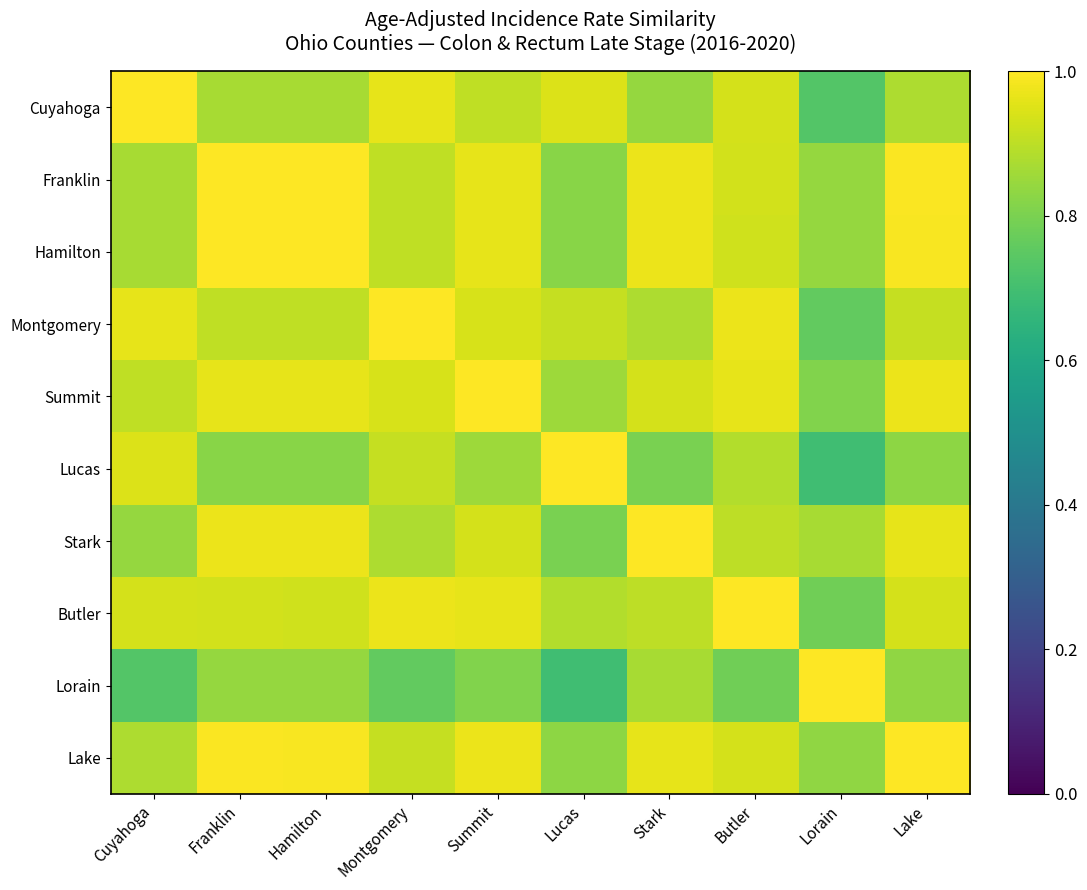

At which category is the sum across all series the highest?

Lake